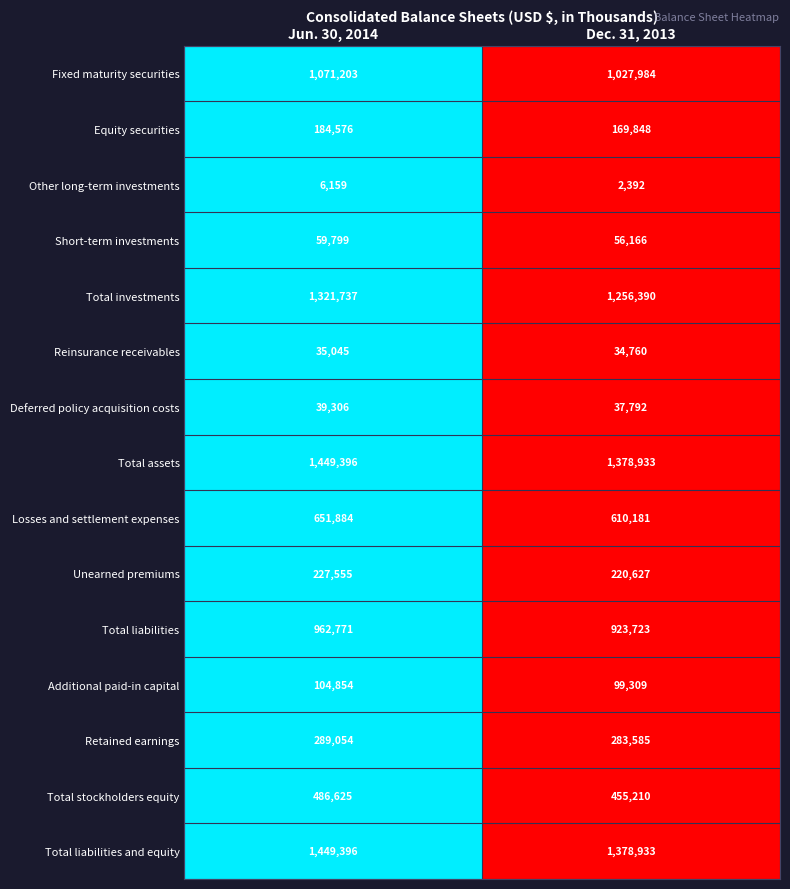

Reading right to left, transcribe all the data shown in this chart.

Fixed maturity securities: Dec. 31, 2013=1027984	Jun. 30, 2014=1071203
Equity securities: Dec. 31, 2013=169848	Jun. 30, 2014=184576
Other long-term investments: Dec. 31, 2013=2392	Jun. 30, 2014=6159
Short-term investments: Dec. 31, 2013=56166	Jun. 30, 2014=59799
Total investments: Dec. 31, 2013=1256390	Jun. 30, 2014=1321737
Reinsurance receivables: Dec. 31, 2013=34760	Jun. 30, 2014=35045
Deferred policy acquisition costs: Dec. 31, 2013=37792	Jun. 30, 2014=39306
Total assets: Dec. 31, 2013=1378933	Jun. 30, 2014=1449396
Losses and settlement expenses: Dec. 31, 2013=610181	Jun. 30, 2014=651884
Unearned premiums: Dec. 31, 2013=220627	Jun. 30, 2014=227555
Total liabilities: Dec. 31, 2013=923723	Jun. 30, 2014=962771
Additional paid-in capital: Dec. 31, 2013=99309	Jun. 30, 2014=104854
Retained earnings: Dec. 31, 2013=283585	Jun. 30, 2014=289054
Total stockholders equity: Dec. 31, 2013=455210	Jun. 30, 2014=486625
Total liabilities and equity: Dec. 31, 2013=1378933	Jun. 30, 2014=1449396